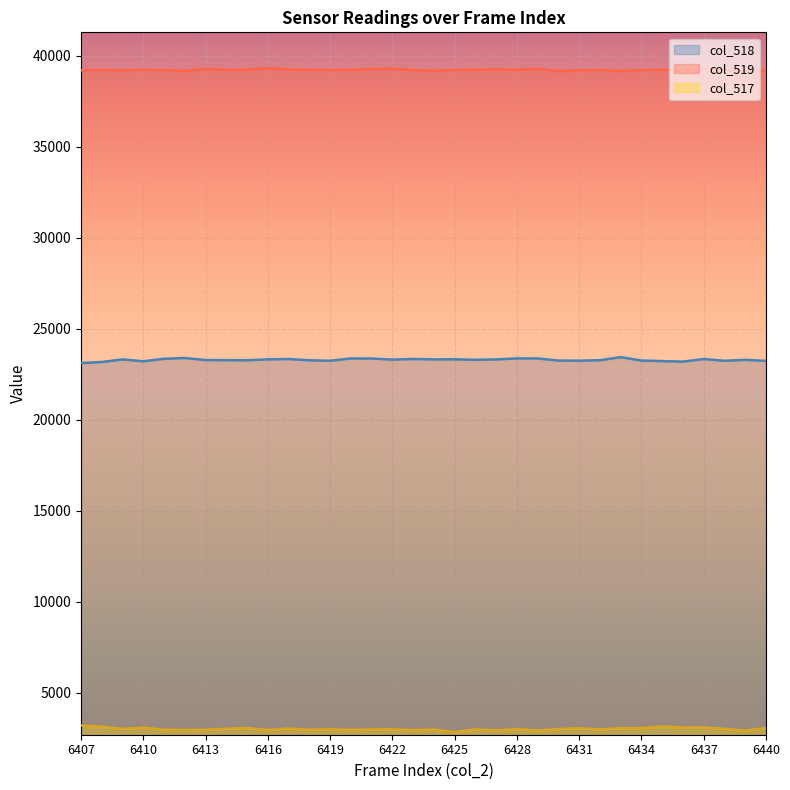

At which category does the data reach its first local peak?

6409